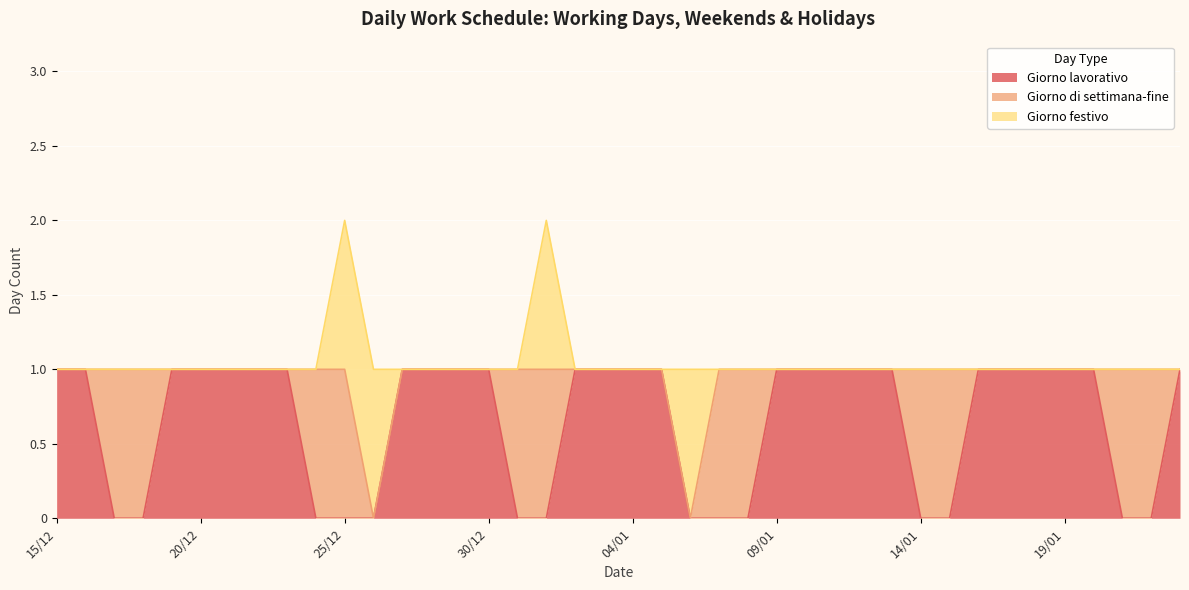

How many distinct data groups are displayed?

3